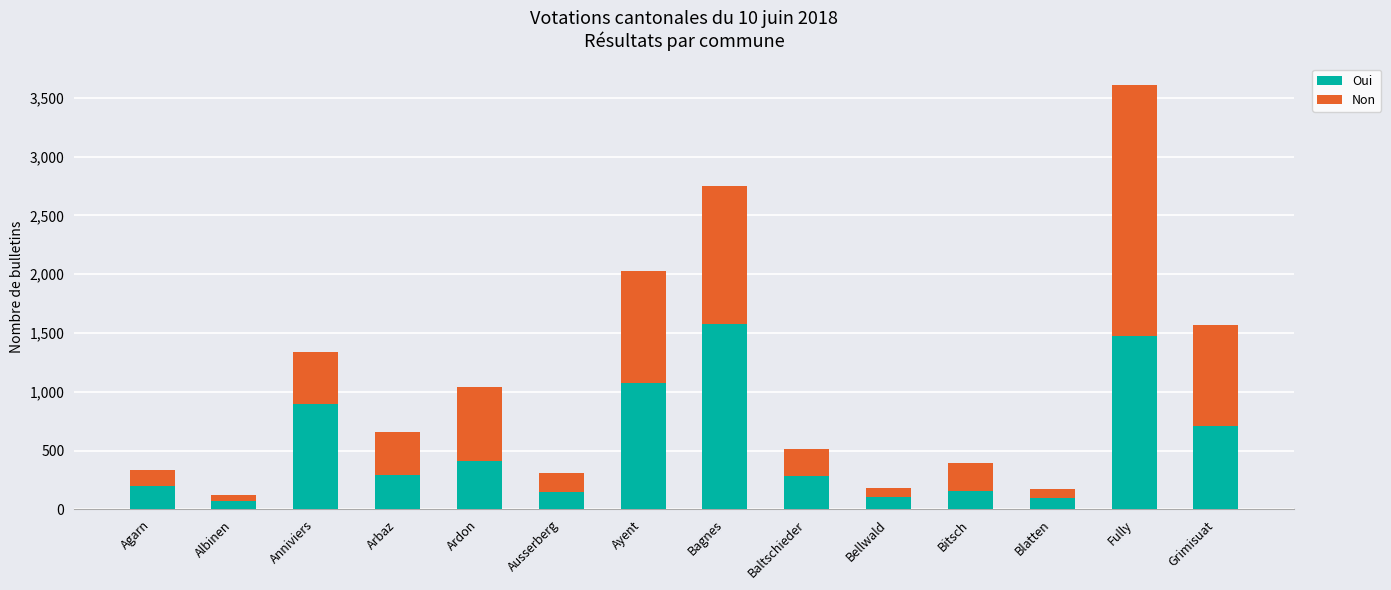

How many bars are there in total?

14